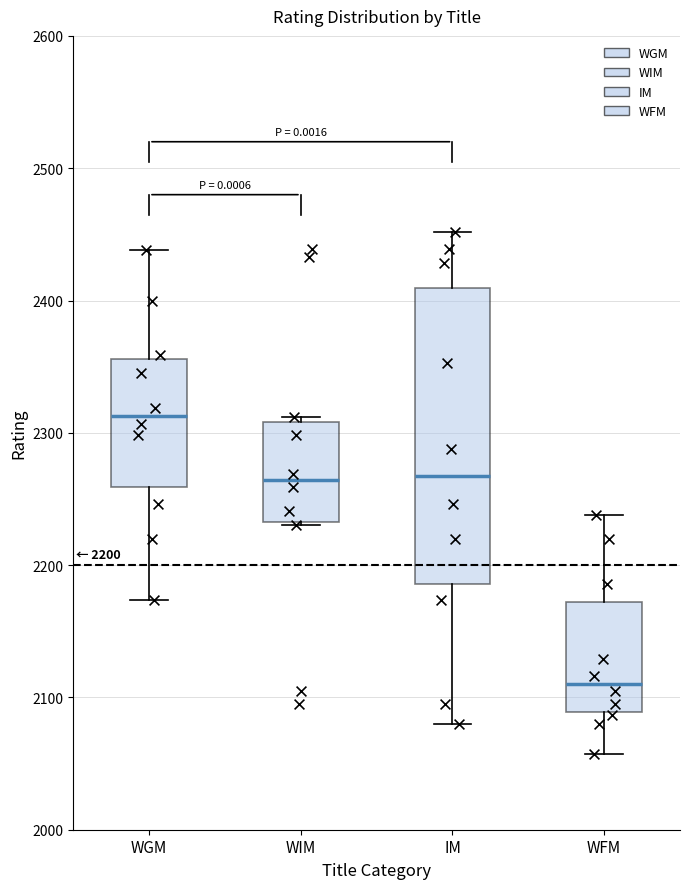

Comparing the boxes themselves (not the whiskers), which one is the tallest?

IM